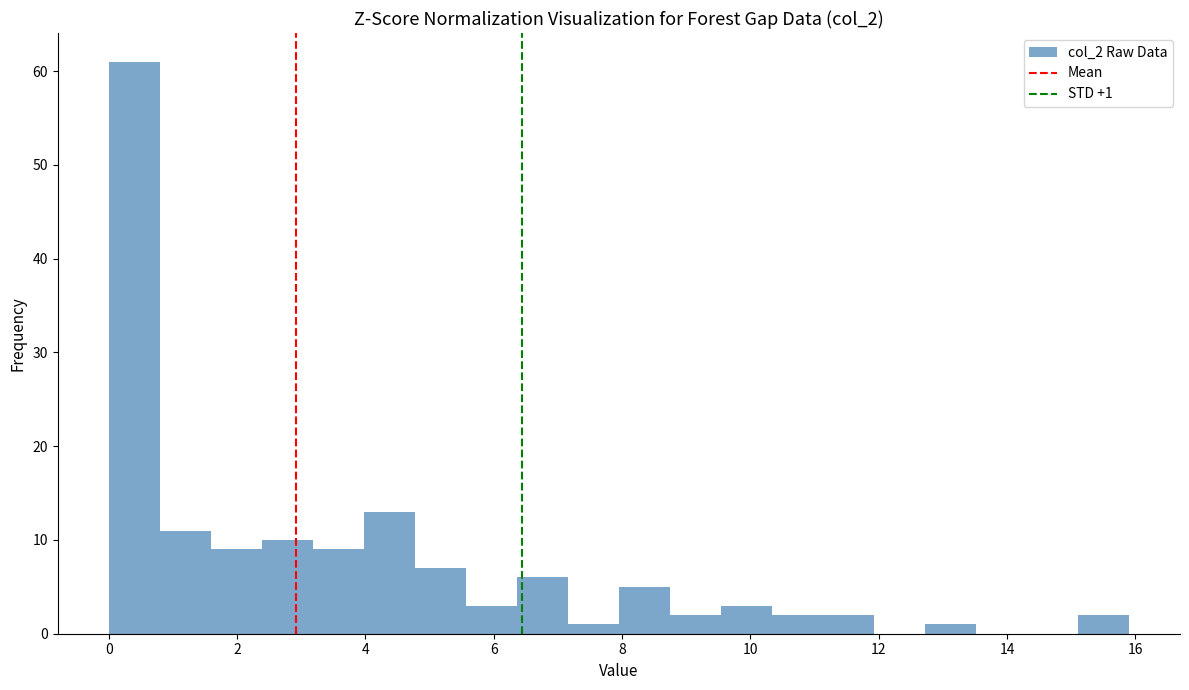

Around what value on the x-axis is the tallest bar? Give the approximate position of its centre, as read against the axis.

0.4